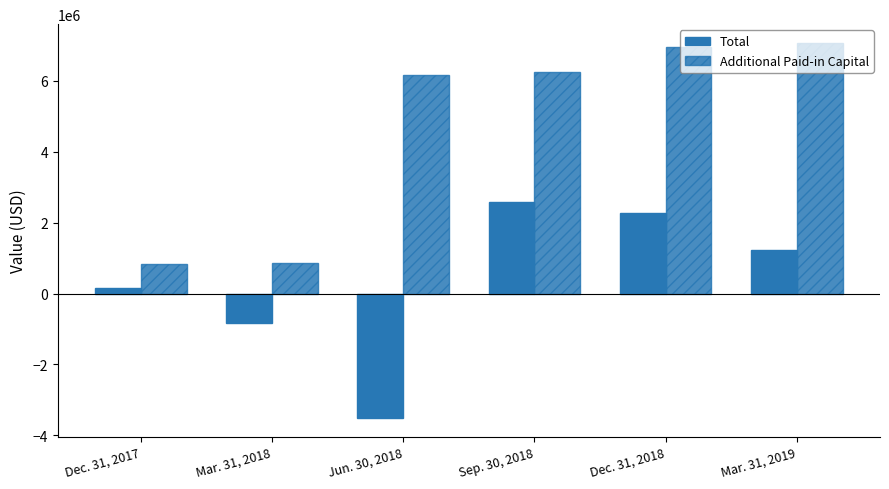

What is the label of the 6th bar from the right?

Dec. 31, 2017